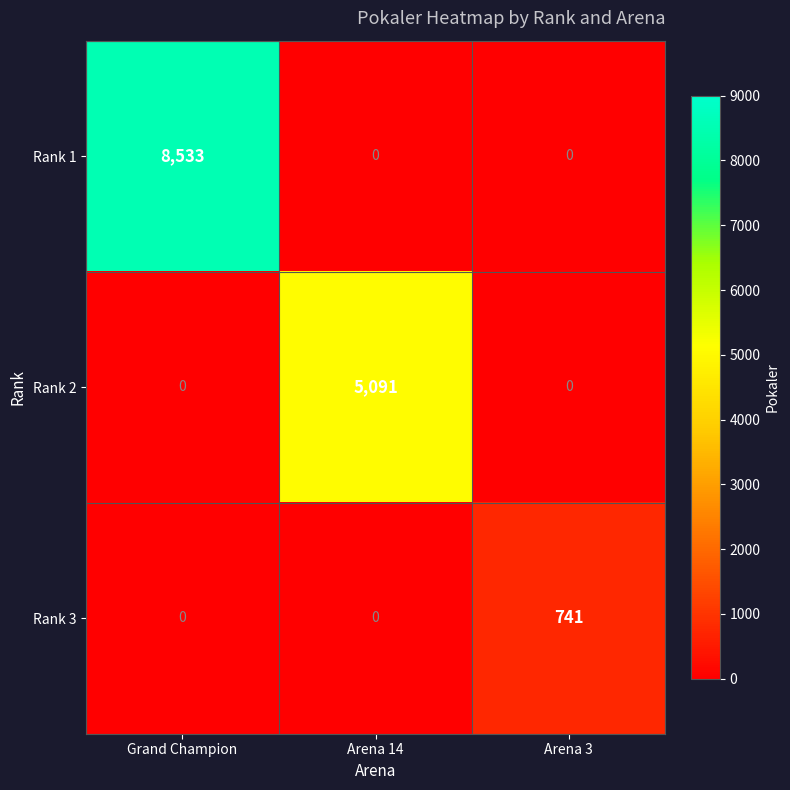

How many Rank 2 values are between 0 and 5091?

3